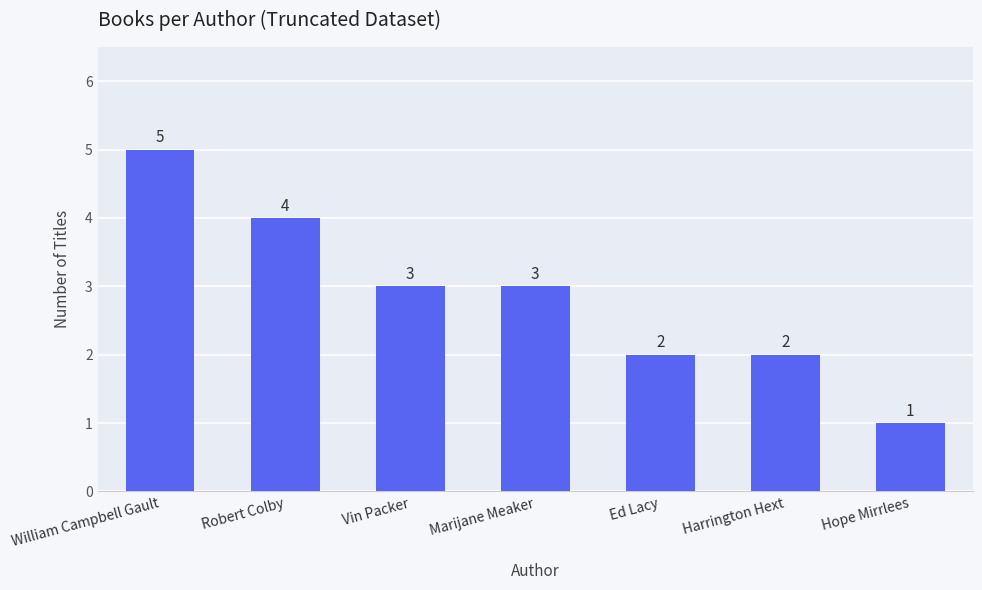

Reading right to left, list all the values displayed in this chart.

Hope Mirrlees=1	Harrington Hext=2	Ed Lacy=2	Marijane Meaker=3	Vin Packer=3	Robert Colby=4	William Campbell Gault=5